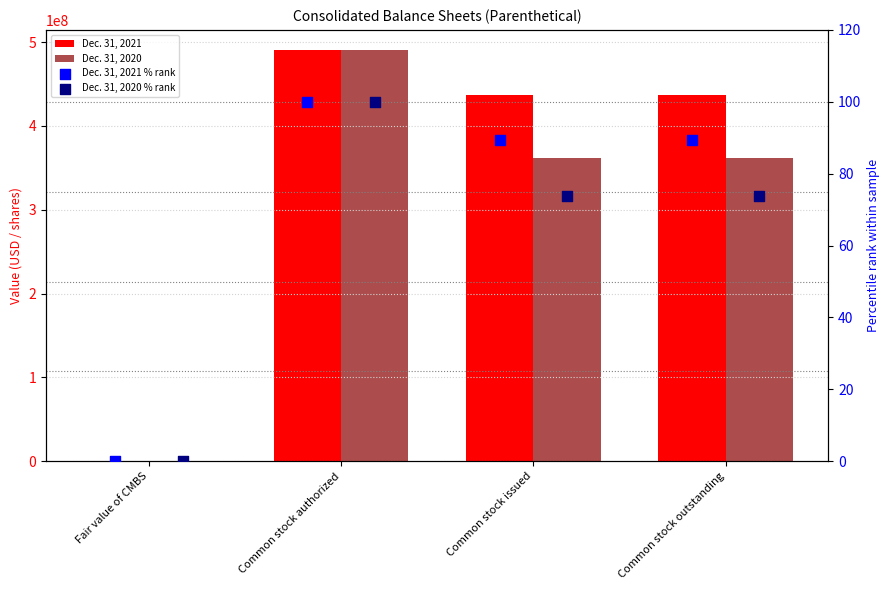

What are all the series names shown in the legend?

Dec. 31, 2021, Dec. 31, 2020, Dec. 31, 2021 % rank, Dec. 31, 2020 % rank